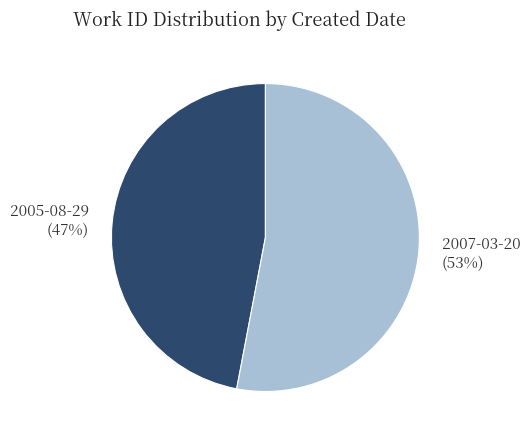

Between 2007-03-20 and 2005-08-29, which is larger?

2007-03-20